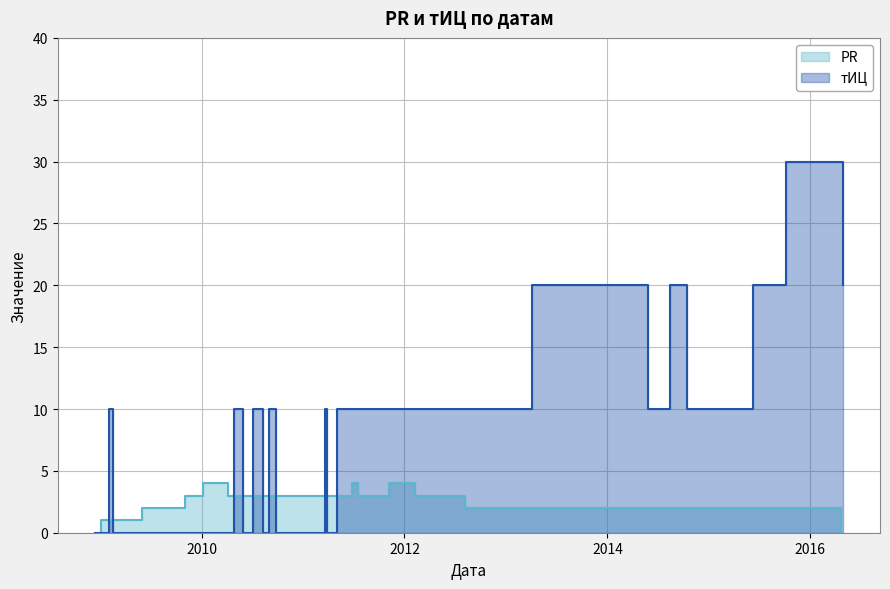

At 2012-08-07, list the series in order from largest to smallest.

тИЦ, PR